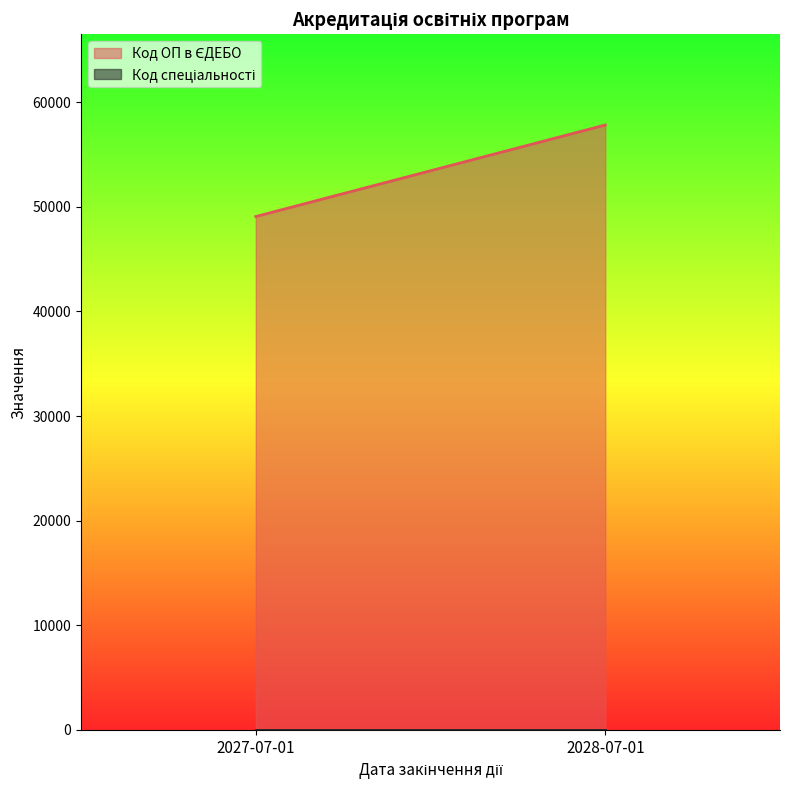

What is the difference between the second highest and minimum values in the Код спеціальності series?

1